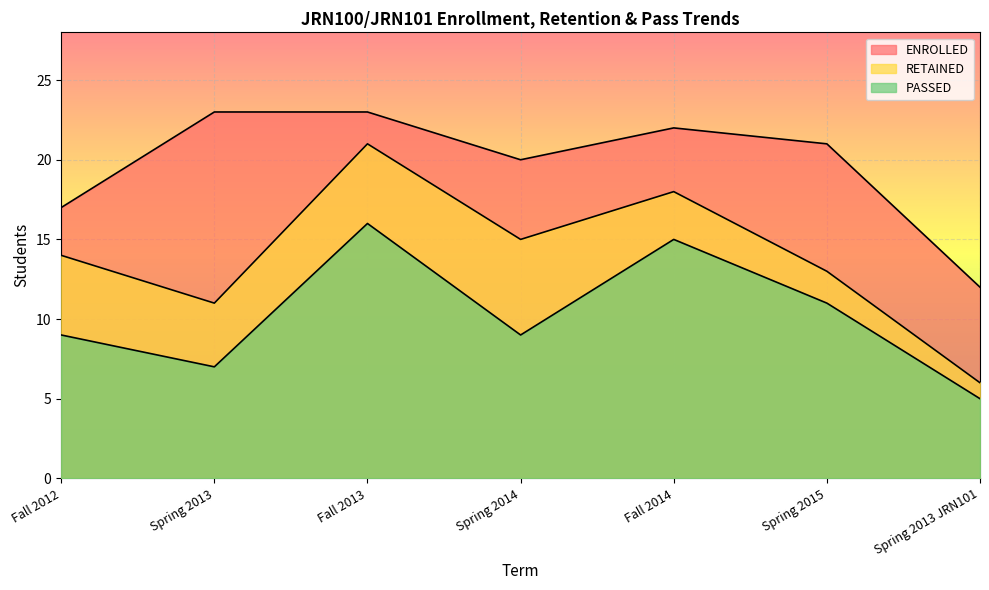

Rank the series by their maximum value, from lowest to highest.

PASSED, RETAINED, ENROLLED